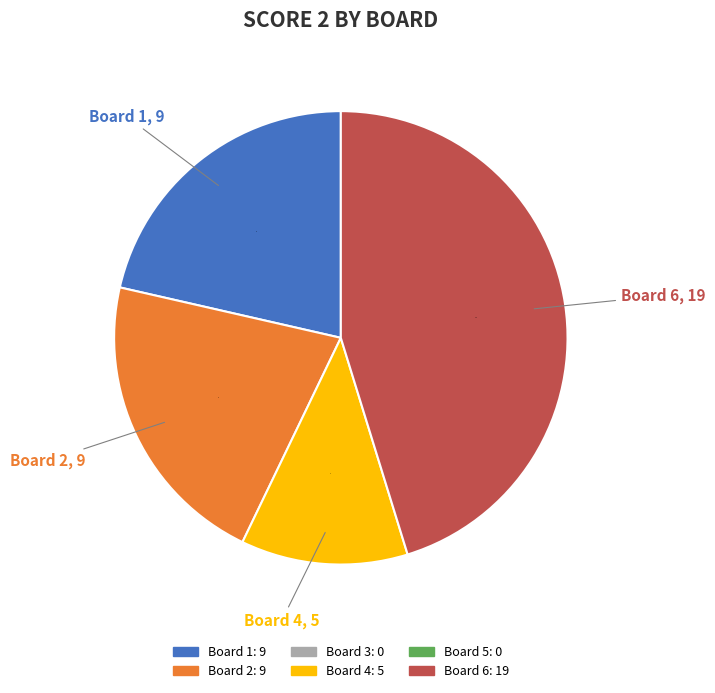

Approximately how many times larger is the value at Board 6 compared to Board 4?

3.8